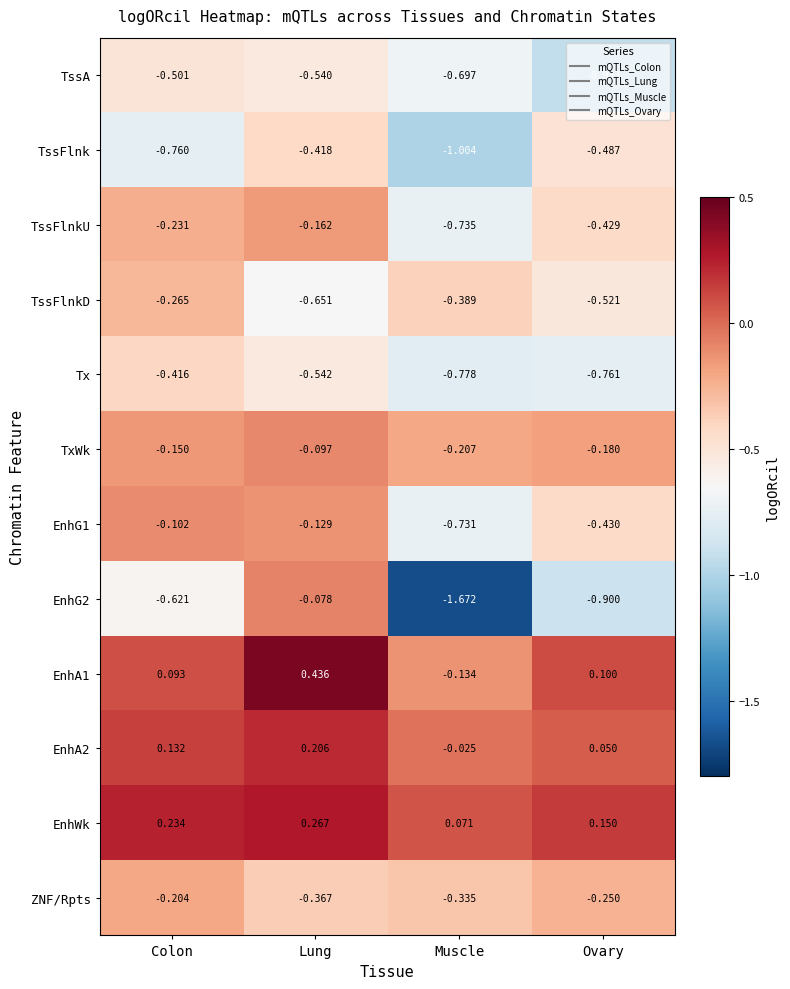

At which category is the sum across all series the highest?

Lung